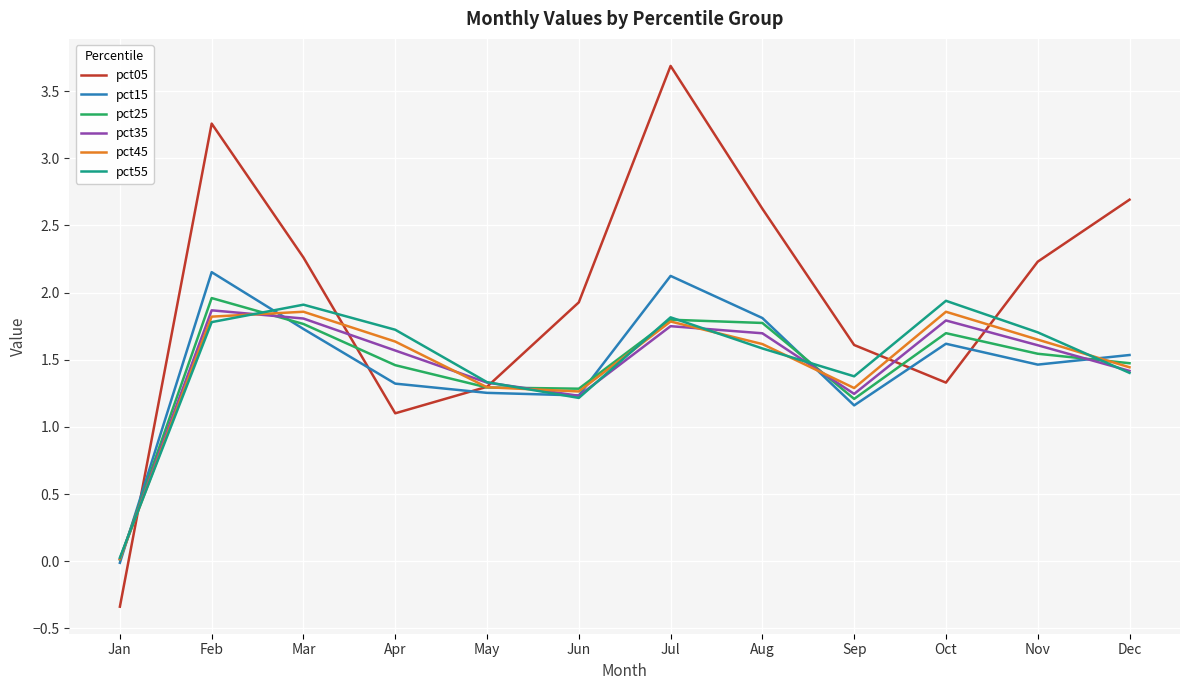

What is the spread (max minus min) of values at Aug?

1.0